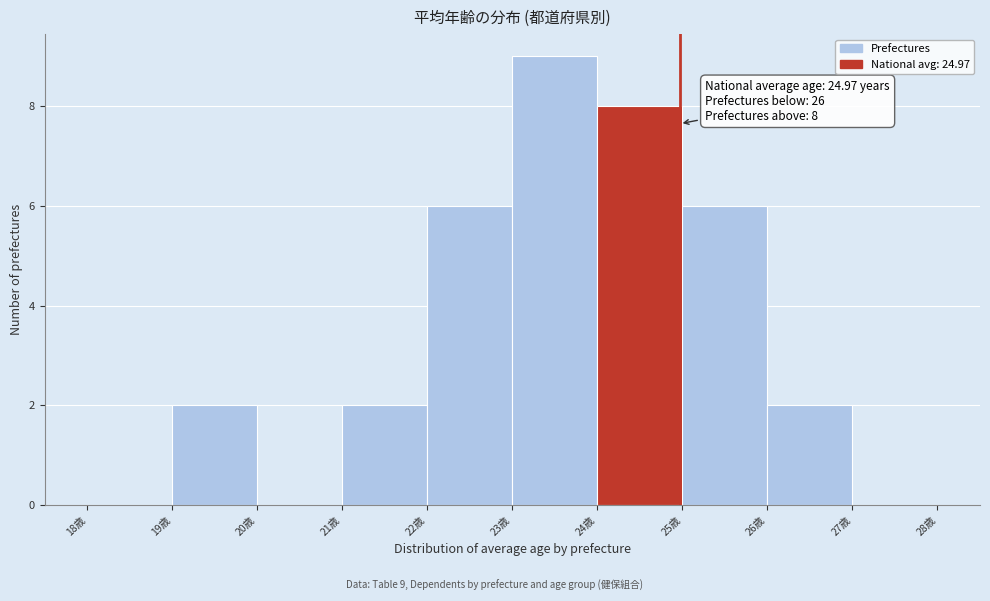

Over which range of the x-axis is the bar tallest?

23 to 24